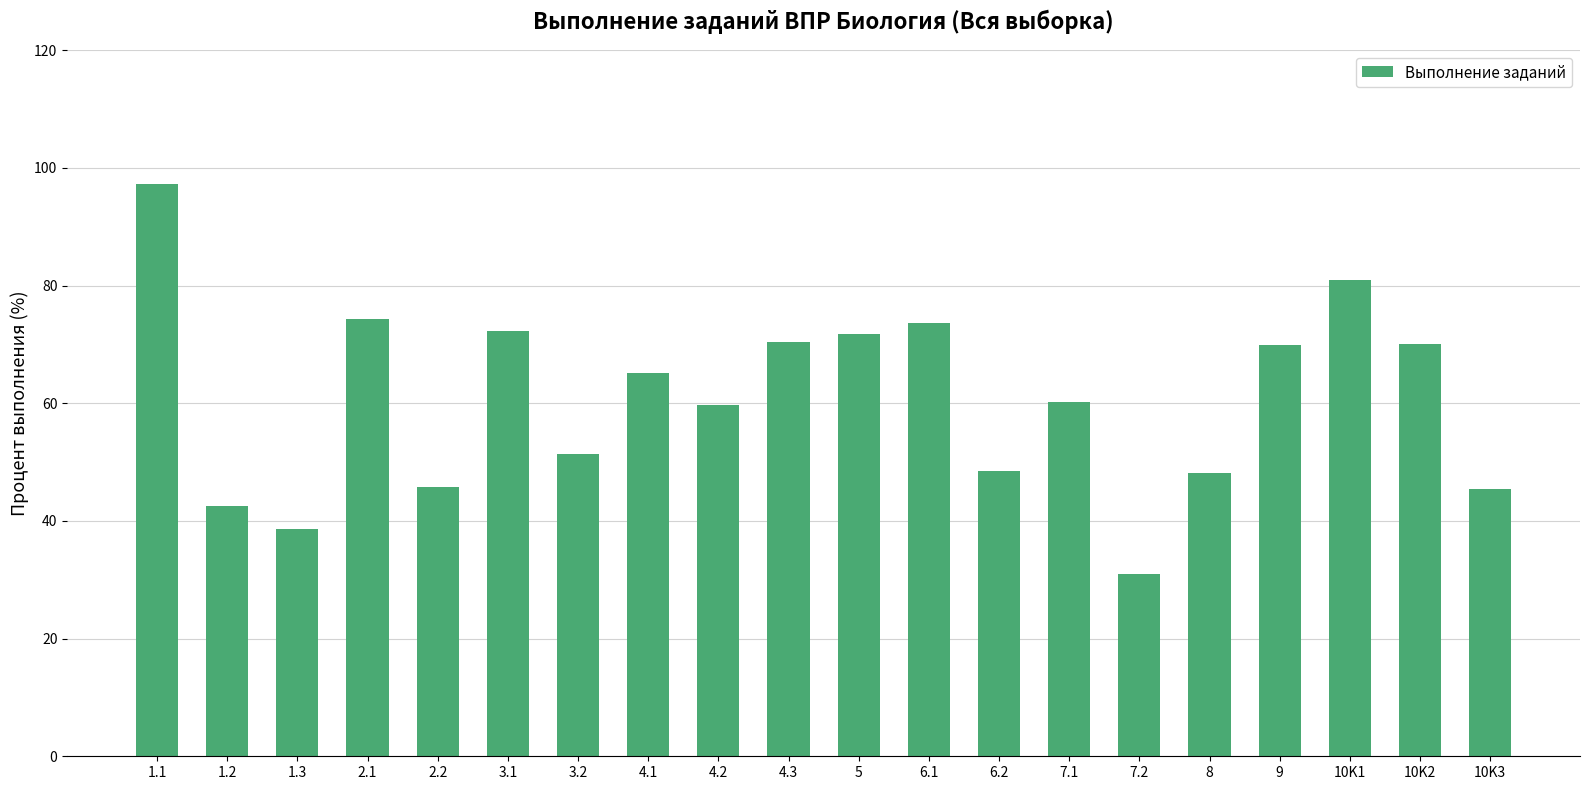

How many series are shown in this chart?

1